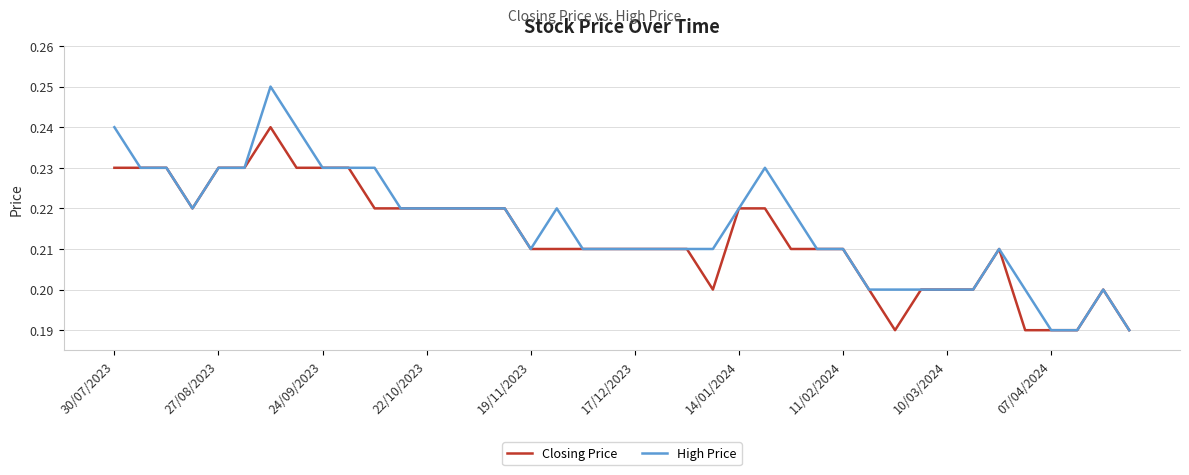

Which series has the largest range (max minus min)?

High Price